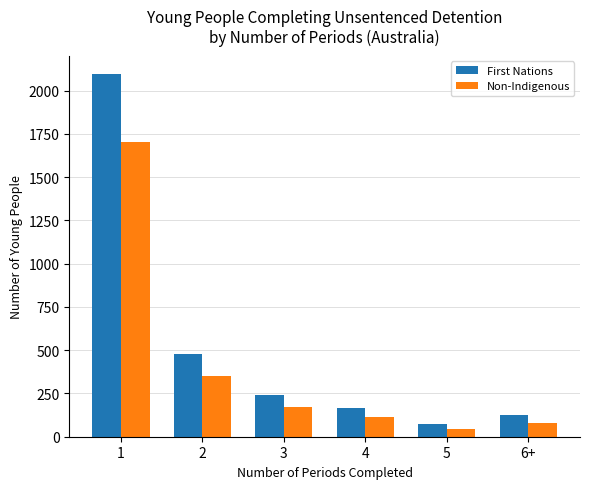

What is the maximum value shown in the chart?

2096